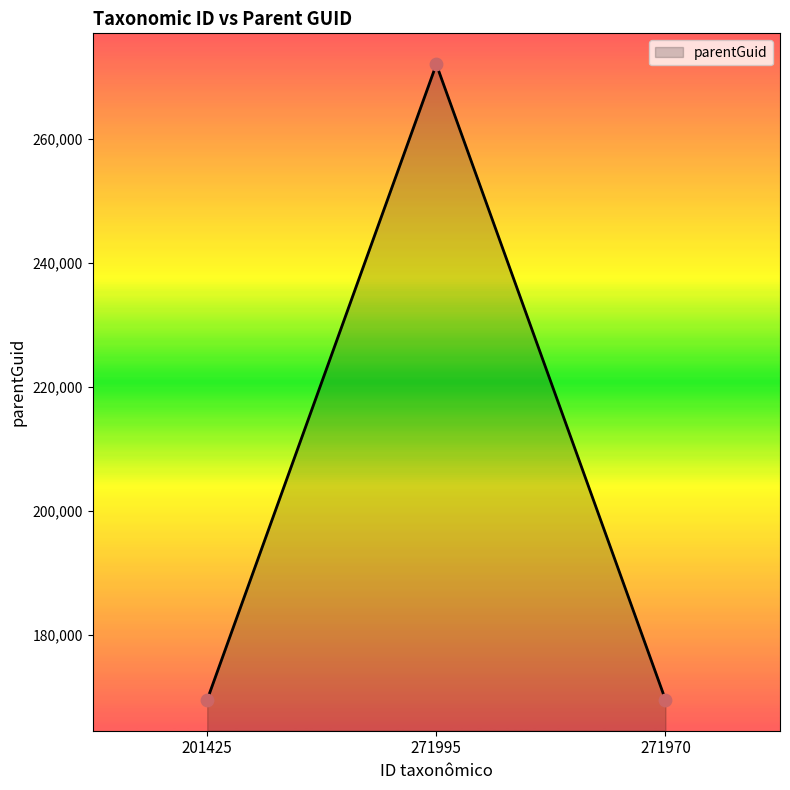

What is the change in value from 201425 to 271995?

+102489